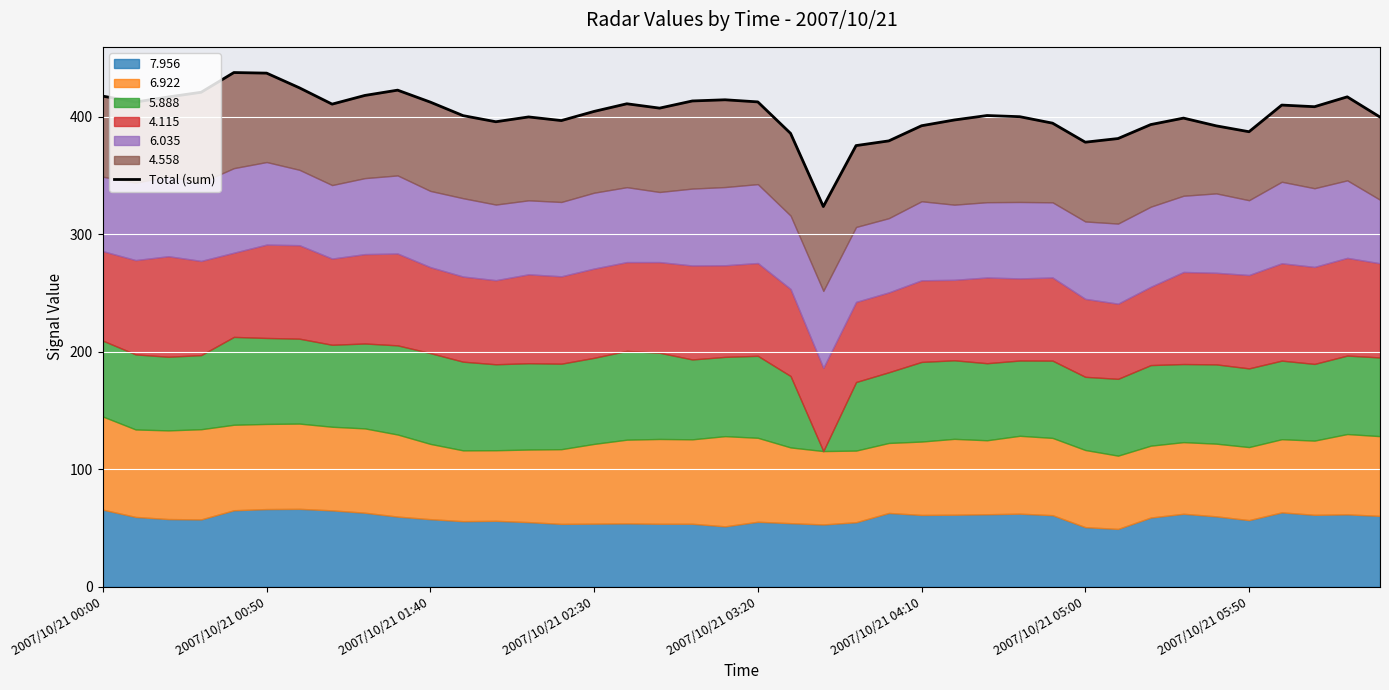

True or false: the data shows 385.9 at 21.

True